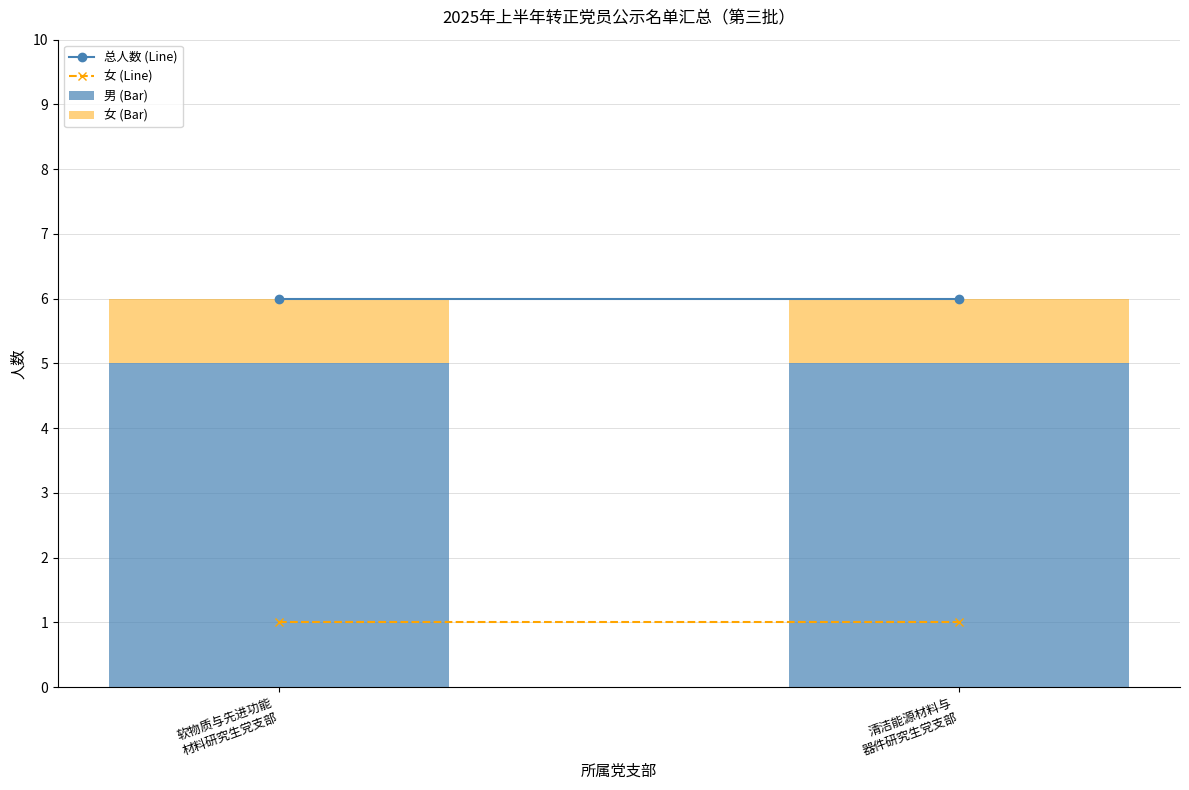

What is the average value of the 男 (Bar) series?

5